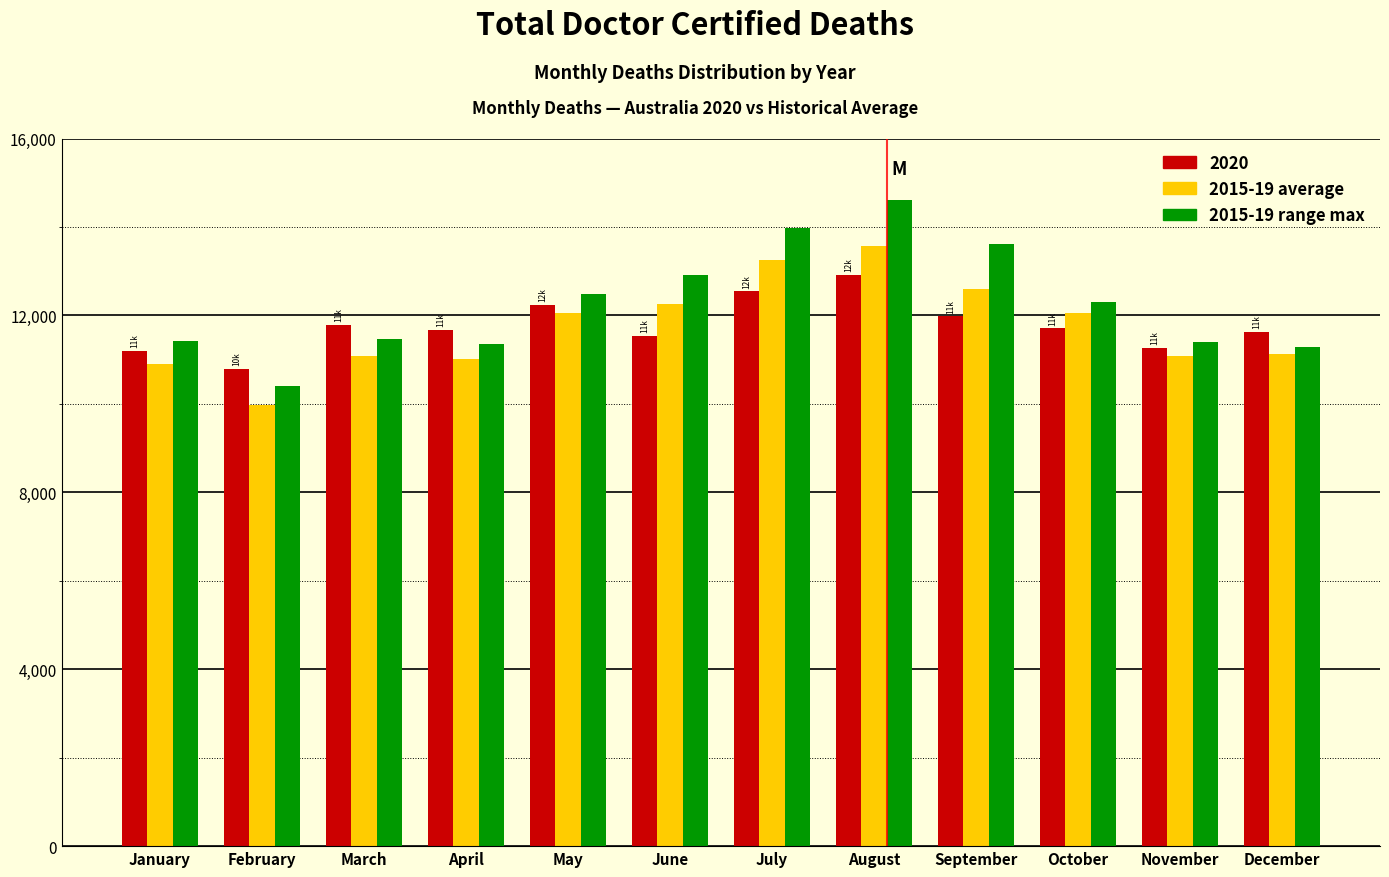

The 2020 series shows 11197 at January. True or false?

True